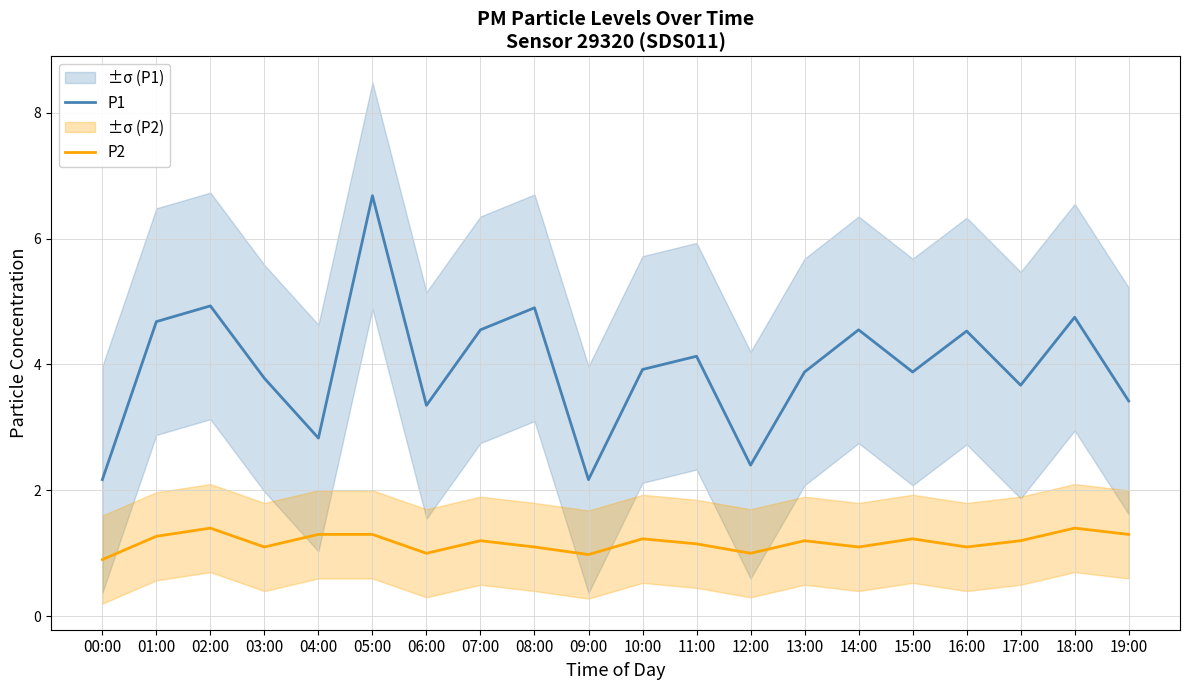

True or false: P1 and P2 cross at least once.

False